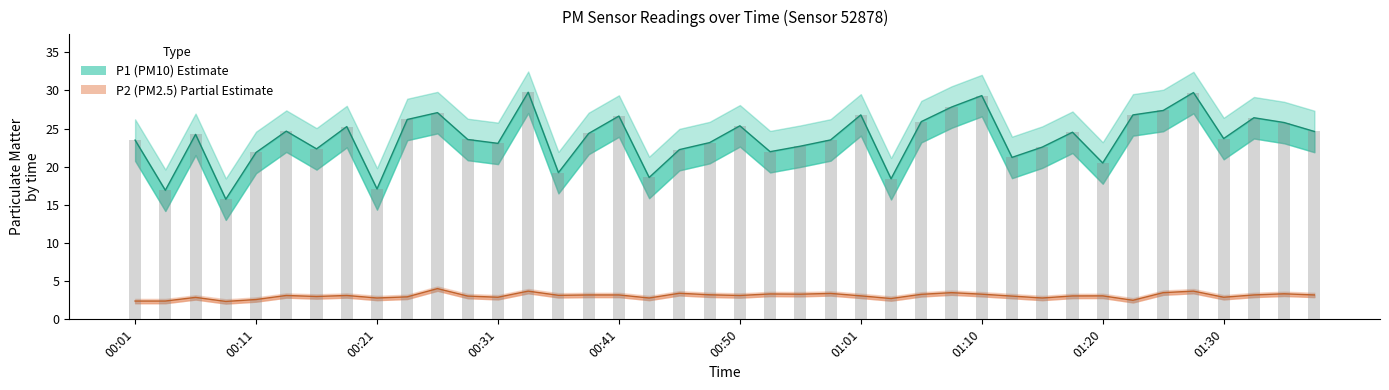

Between 18 and 32, which is larger?

18